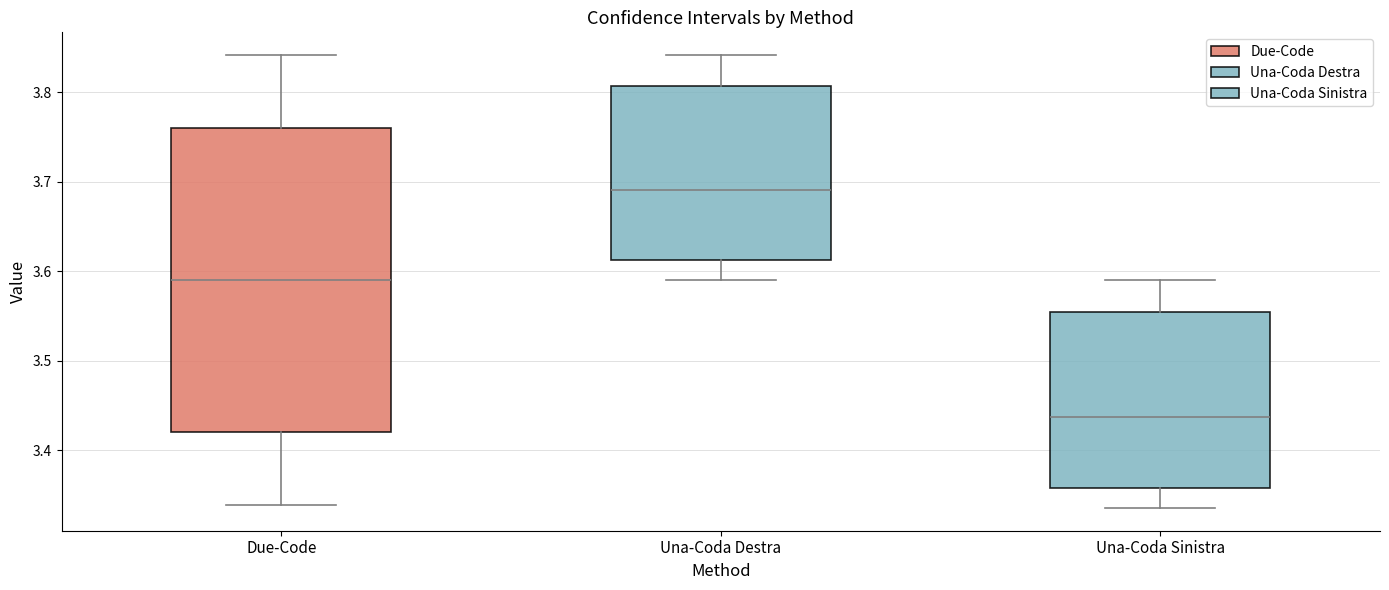

Where does the lower whisker of the box for Due-Code end on the y-axis? The values are not printed on the chart, so give them approximately, as read against the axis.

3.34